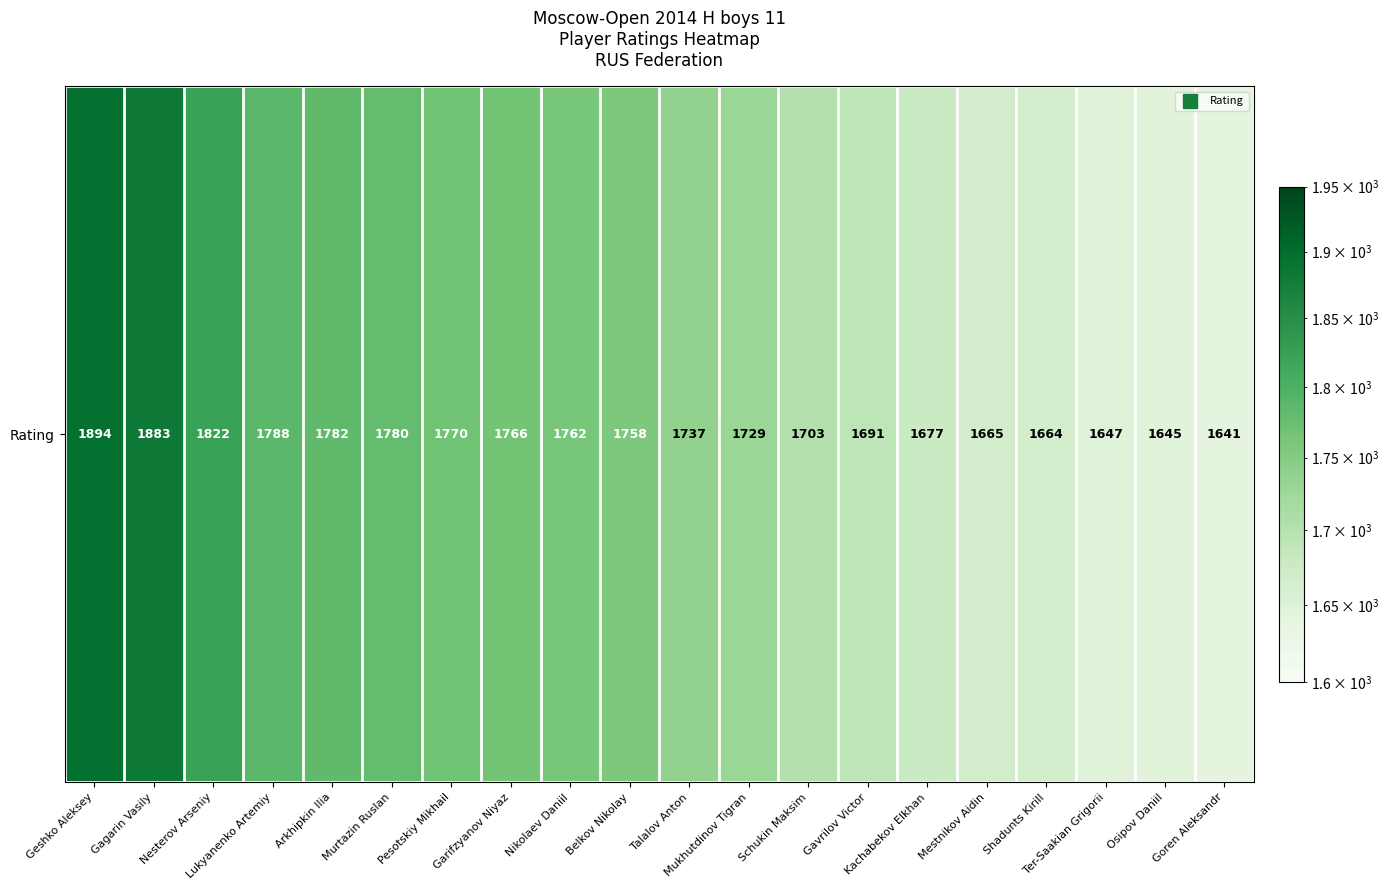

What is the difference between the maximum and second lowest values?

249